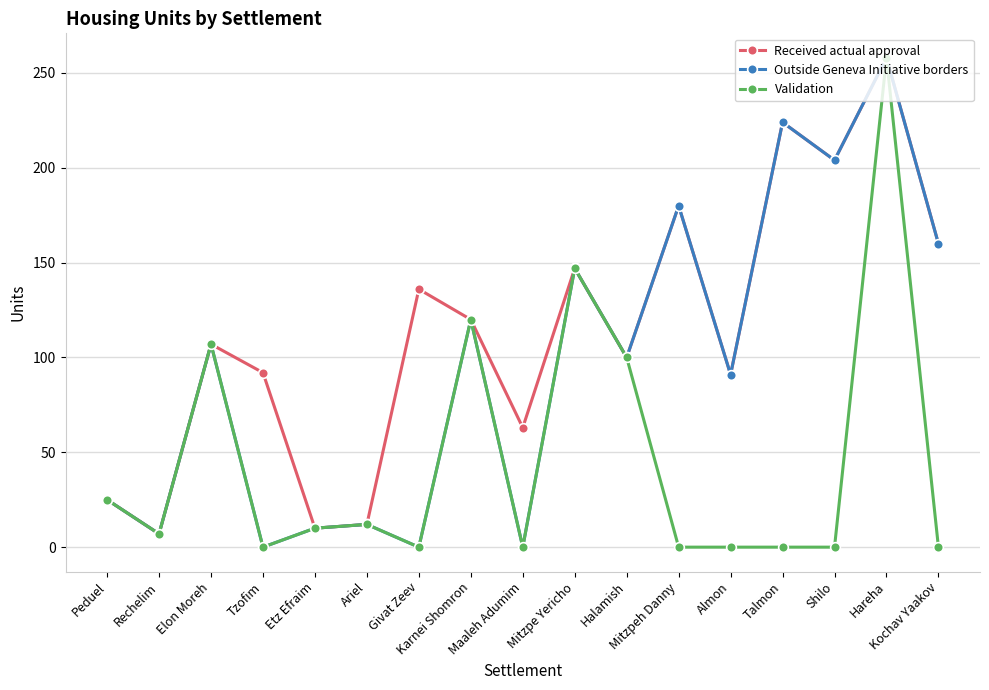

Does the chart display data point markers on the line(s)?

Yes